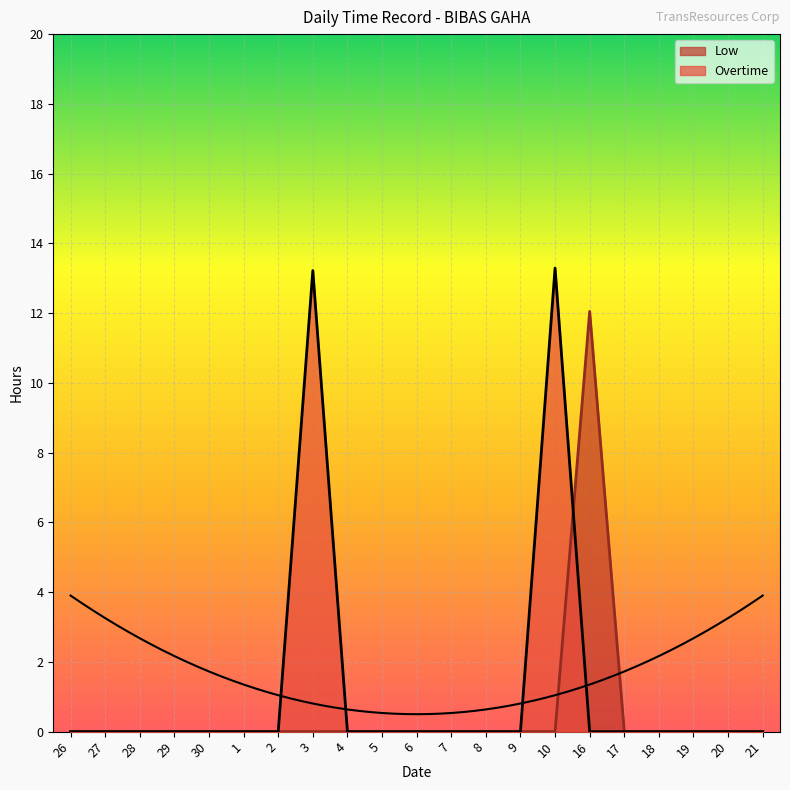

After their last crossing, which series has the higher values: Low or Overtime?

Low